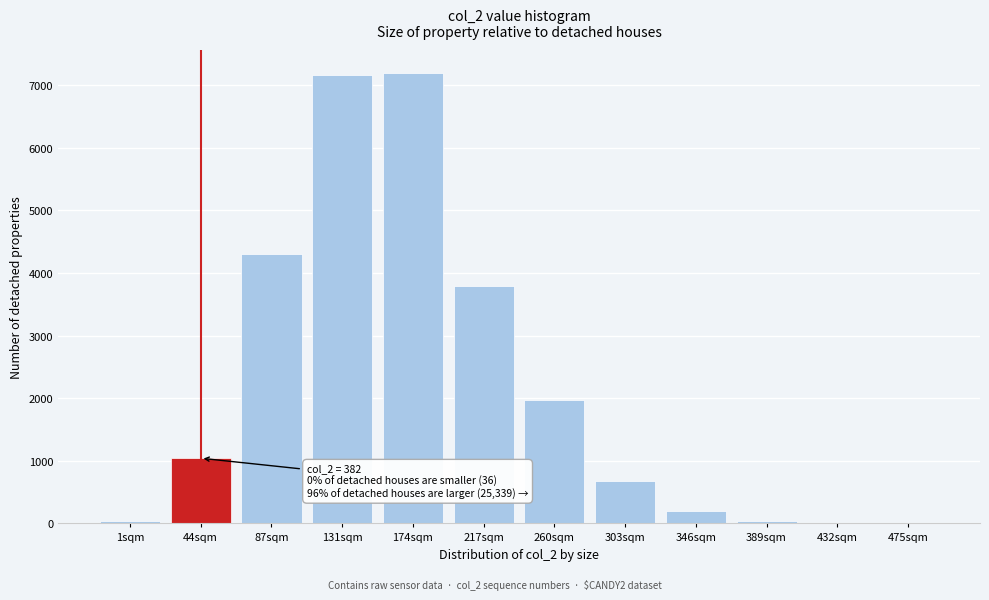

What is the ratio of the value at 87sqm to the value at 44sqm?

4.1